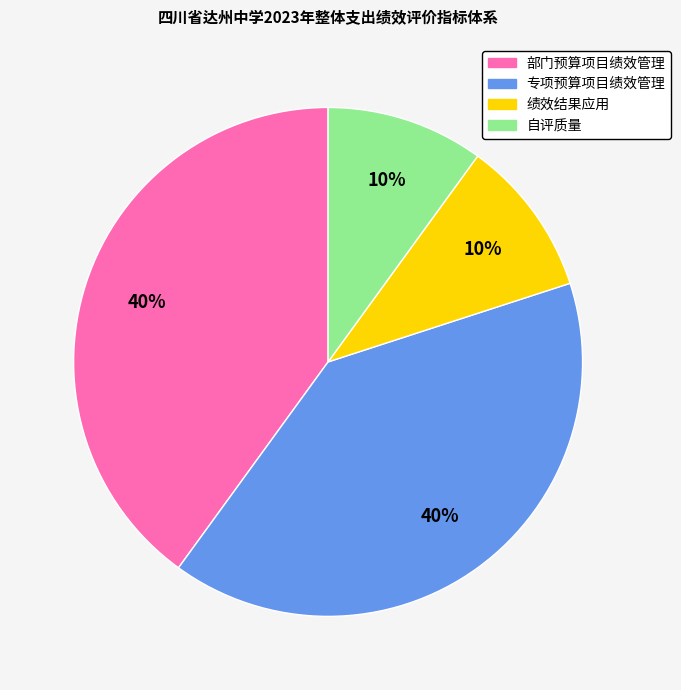

To the nearest percent, what is the difference between the largest and smallest slice percentages?

30%